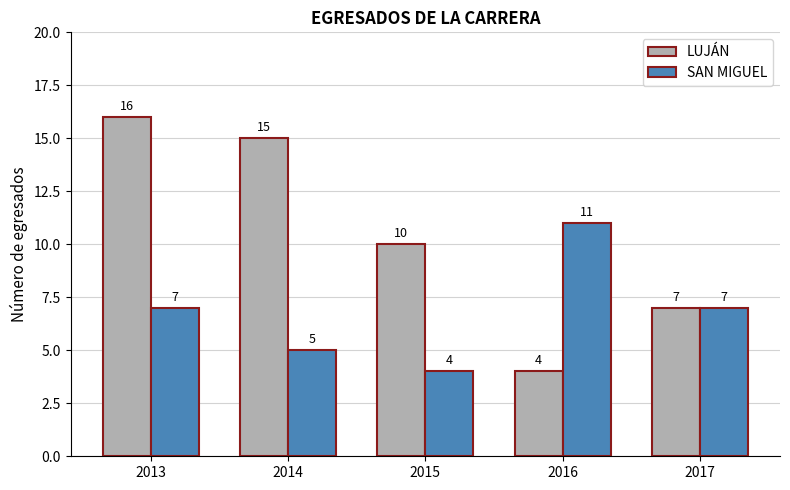

Rank the series by their average value, from highest to lowest.

LUJÁN, SAN MIGUEL